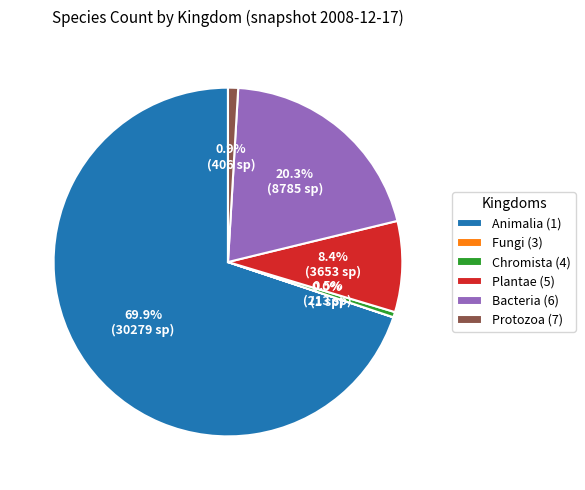

Which slice is the largest?

Animalia (1)